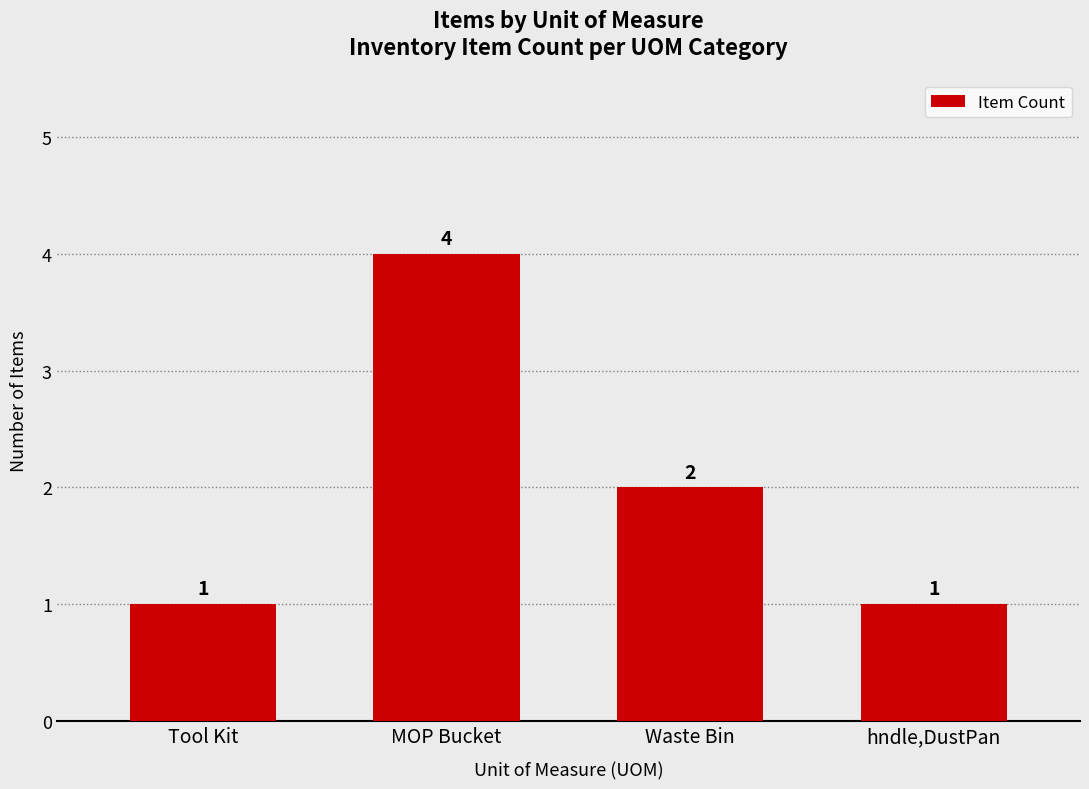

The chart shows a value of 1 at hndle,DustPan. True or false?

True